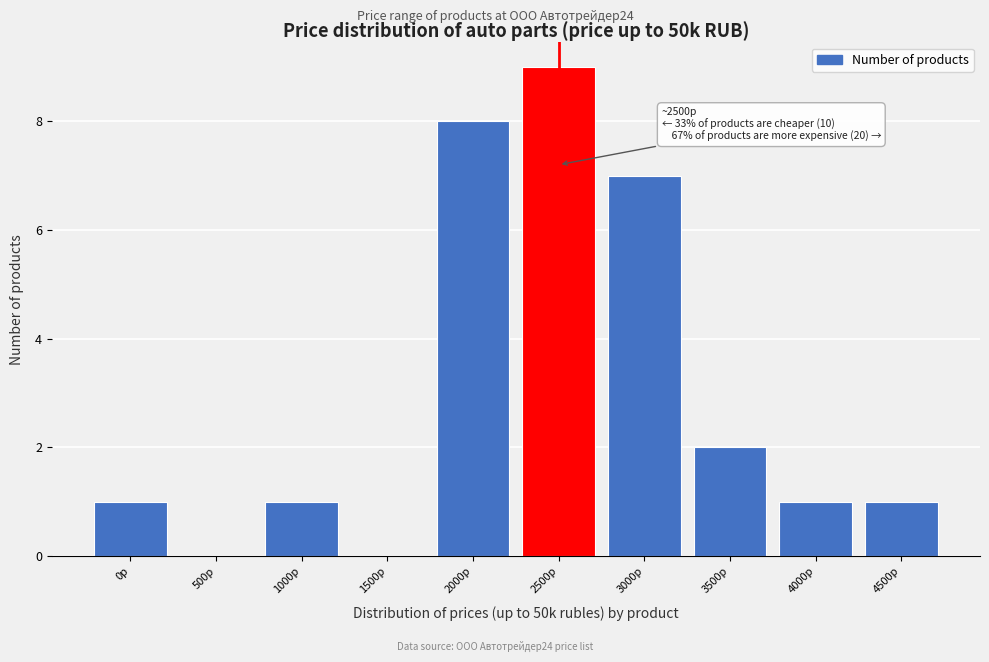

Reading right to left, list all the values displayed in this chart.

4500р=1	4000р=1	3500р=2	3000р=7	2500р=9	2000р=8	1500р=0	1000р=1	500р=0	0р=1